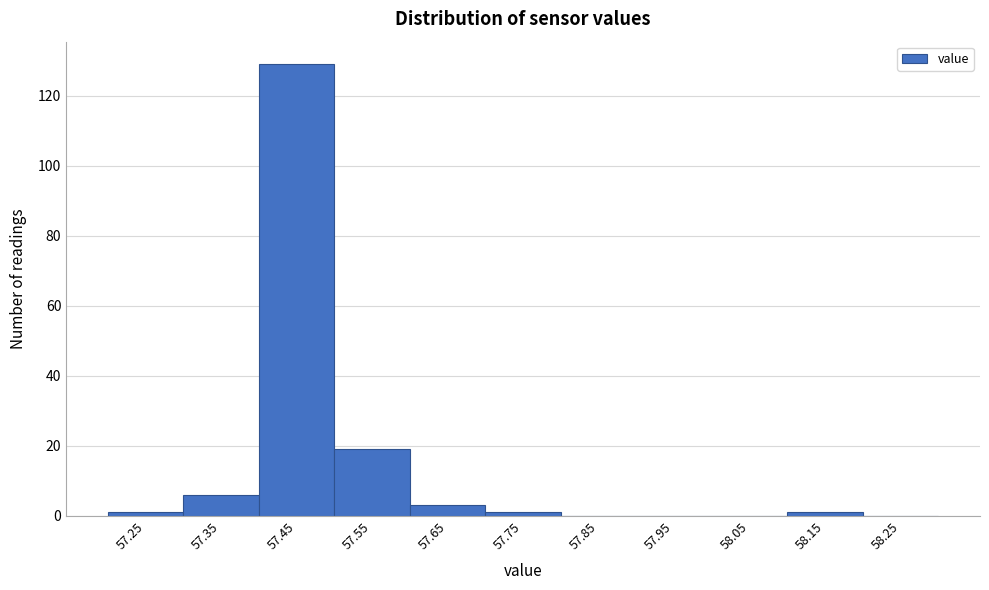

Reading right to left, transcribe all the data shown in this chart.

58.25=0	58.15=1	58.05=0	57.95=0	57.85=0	57.75=1	57.65=3	57.55=19	57.45=129	57.35=6	57.25=1